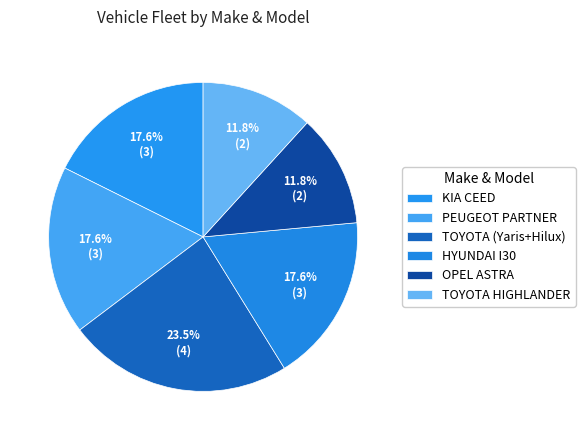

Is TOYOTA HIGHLANDER the majority of the pie?

No